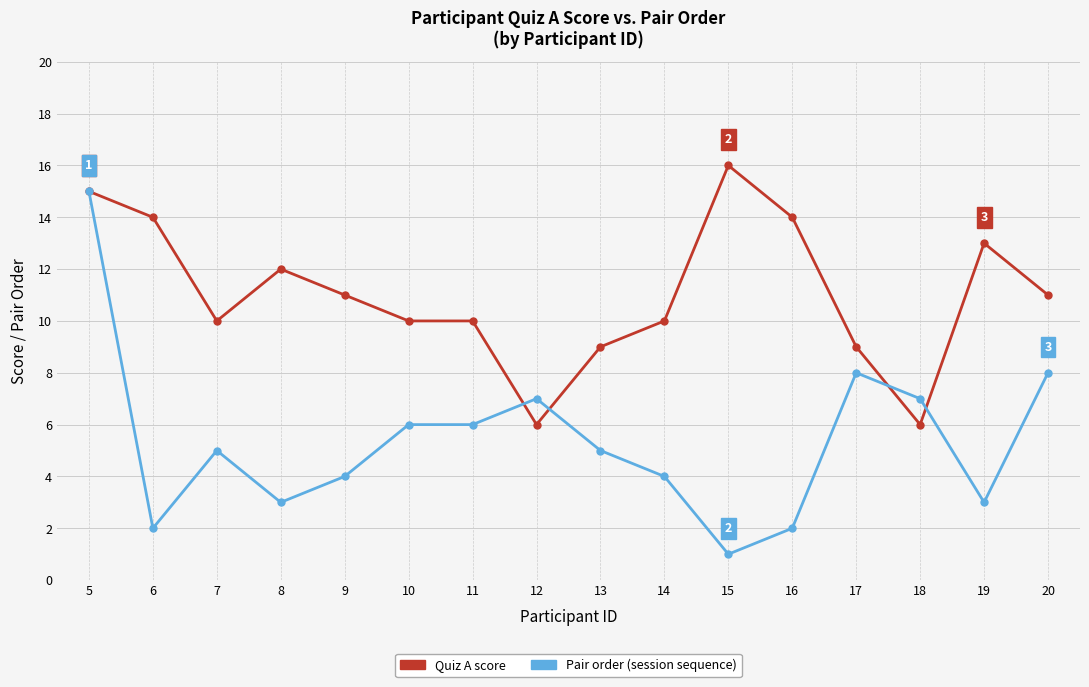

What is the difference between the highest and lowest values at 20?

3